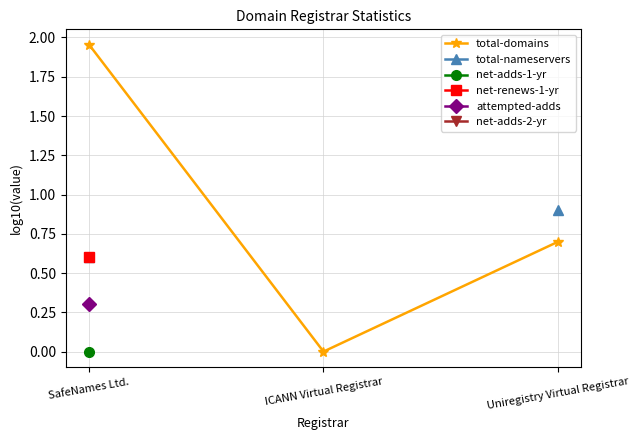

Which label corresponds to the largest value in the chart?

SafeNames Ltd.